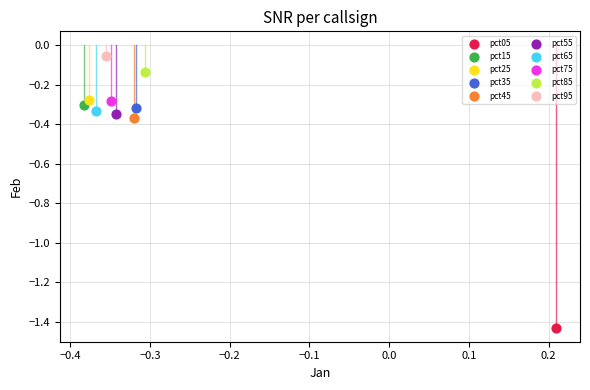

What are all the series names shown in the legend?

pct05, pct15, pct25, pct35, pct45, pct55, pct65, pct75, pct85, pct95